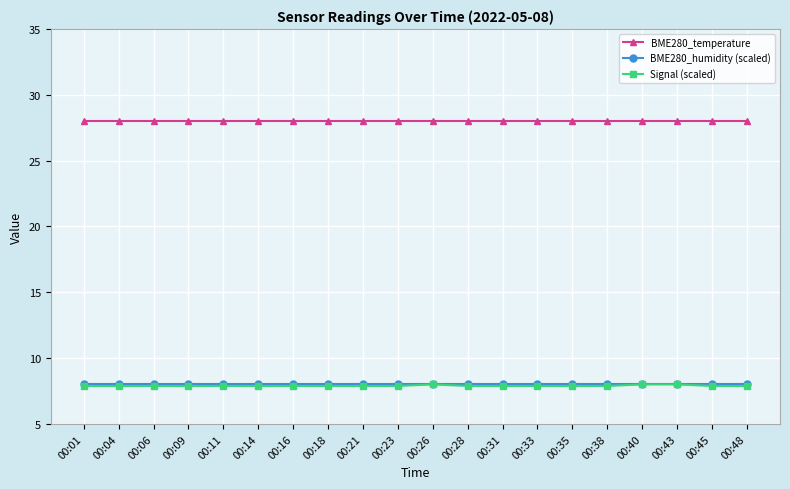

What is the approximate value of BME280_humidity (scaled) at 00:14?

8.0